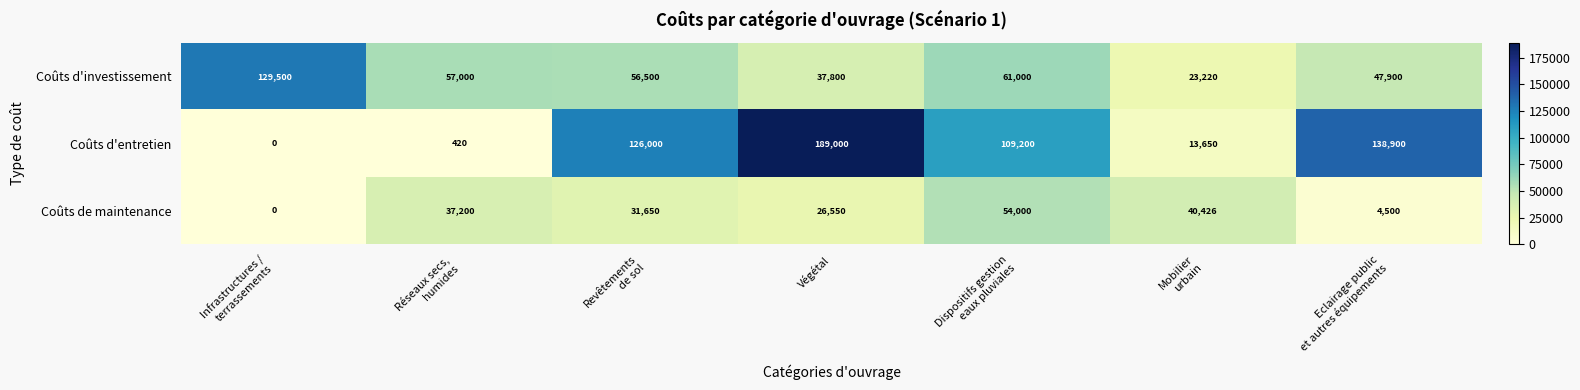

Reading left to right, extract all data points from this chart.

Coûts d'investissement: 129500	57000	56500	37800	61000	23220	47900
Coûts d'entretien: 0	420	126000	189000	109200	13650	138900
Coûts de maintenance: 0	37200	31650	26550	54000	40426	4500